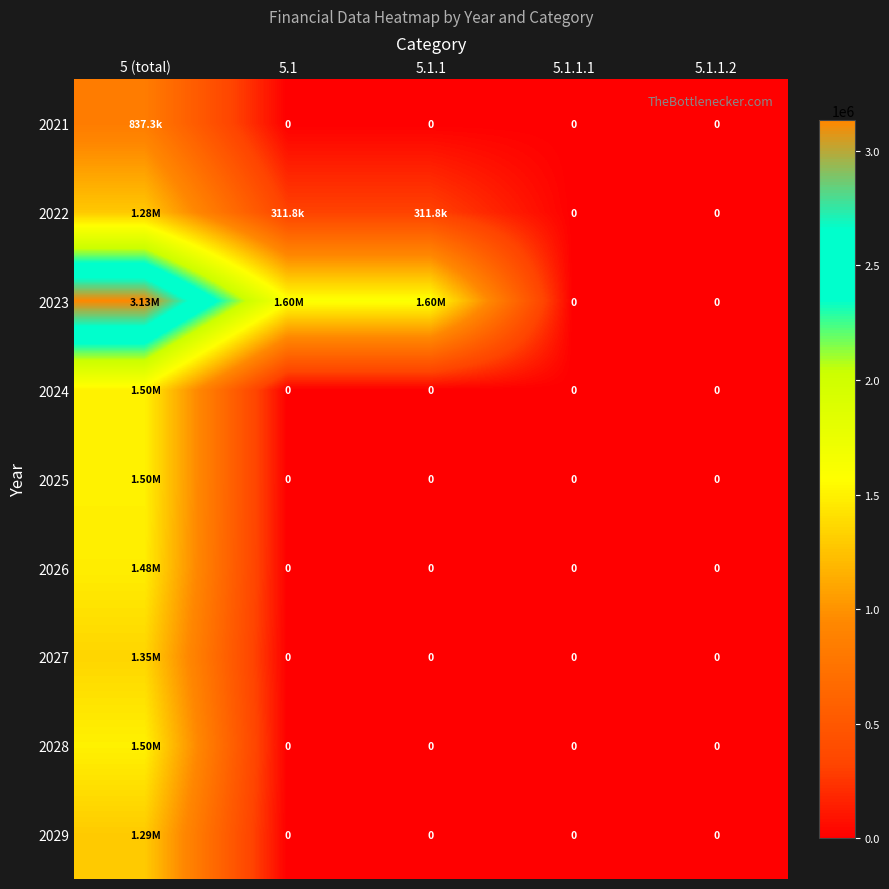

What is the greatest value displayed?

3134044.0